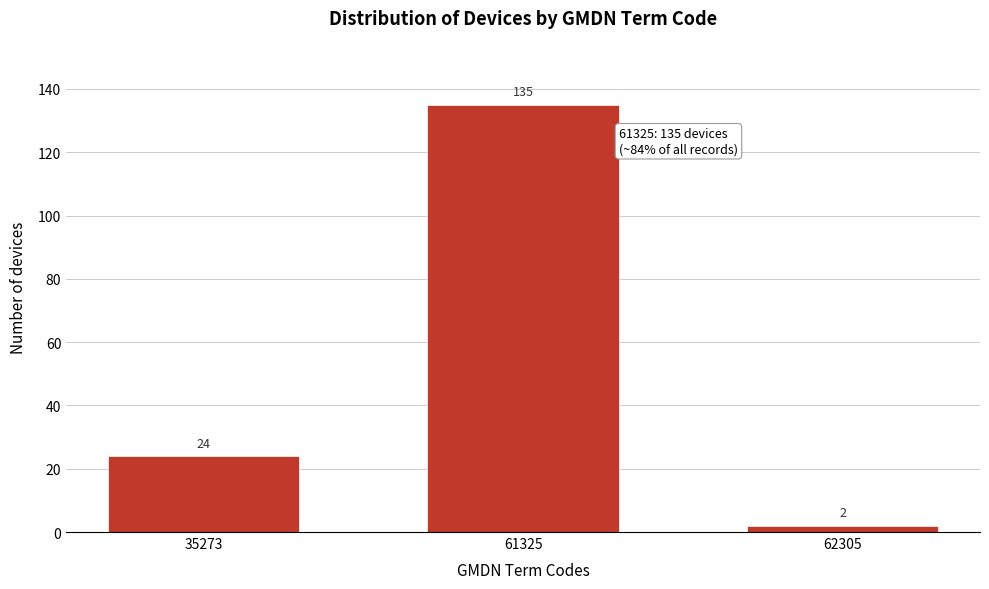

Reading left to right, what are all the values shown in this chart?

24	135	2